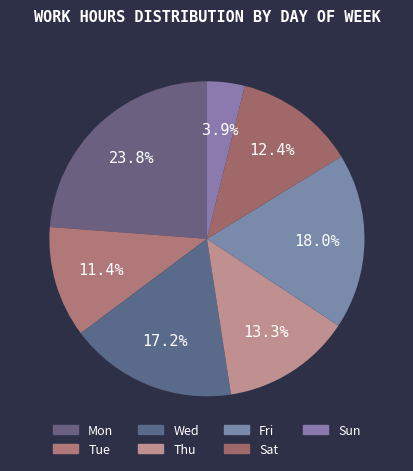

How many slices are in this pie chart?

7